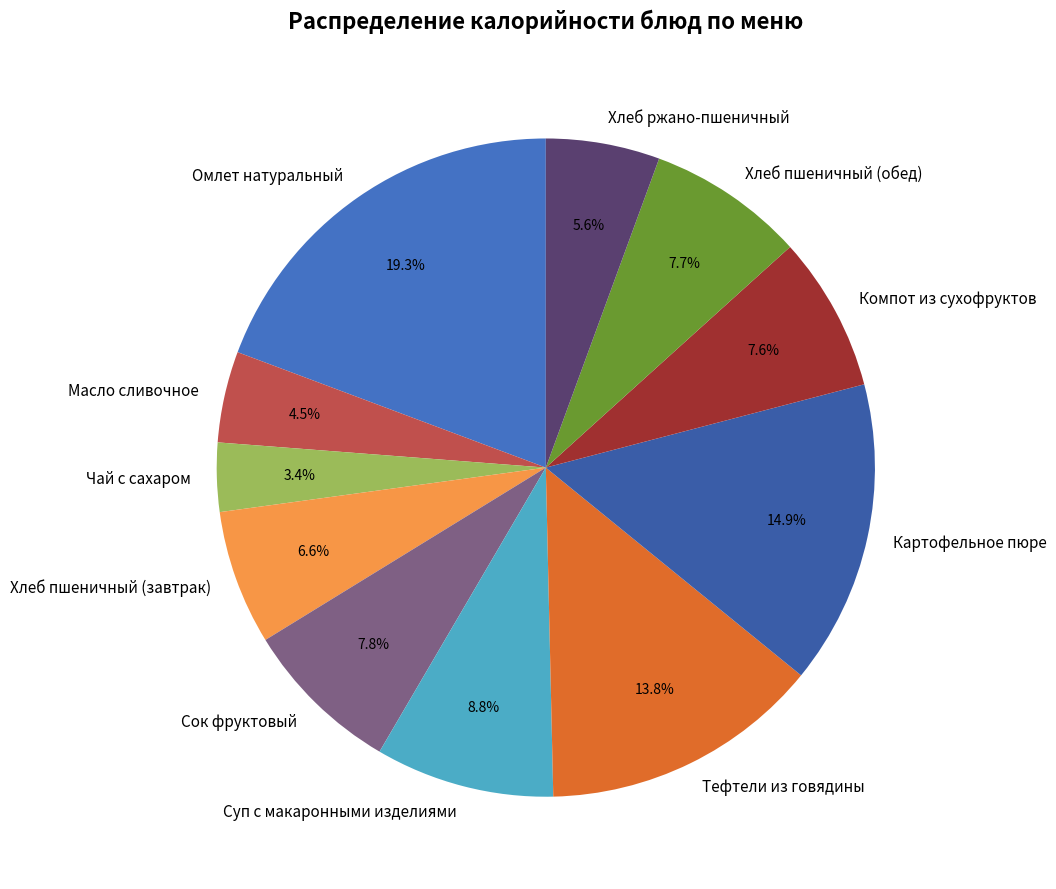

To the nearest percent, what portion does Компот из сухофруктов represent?

8%